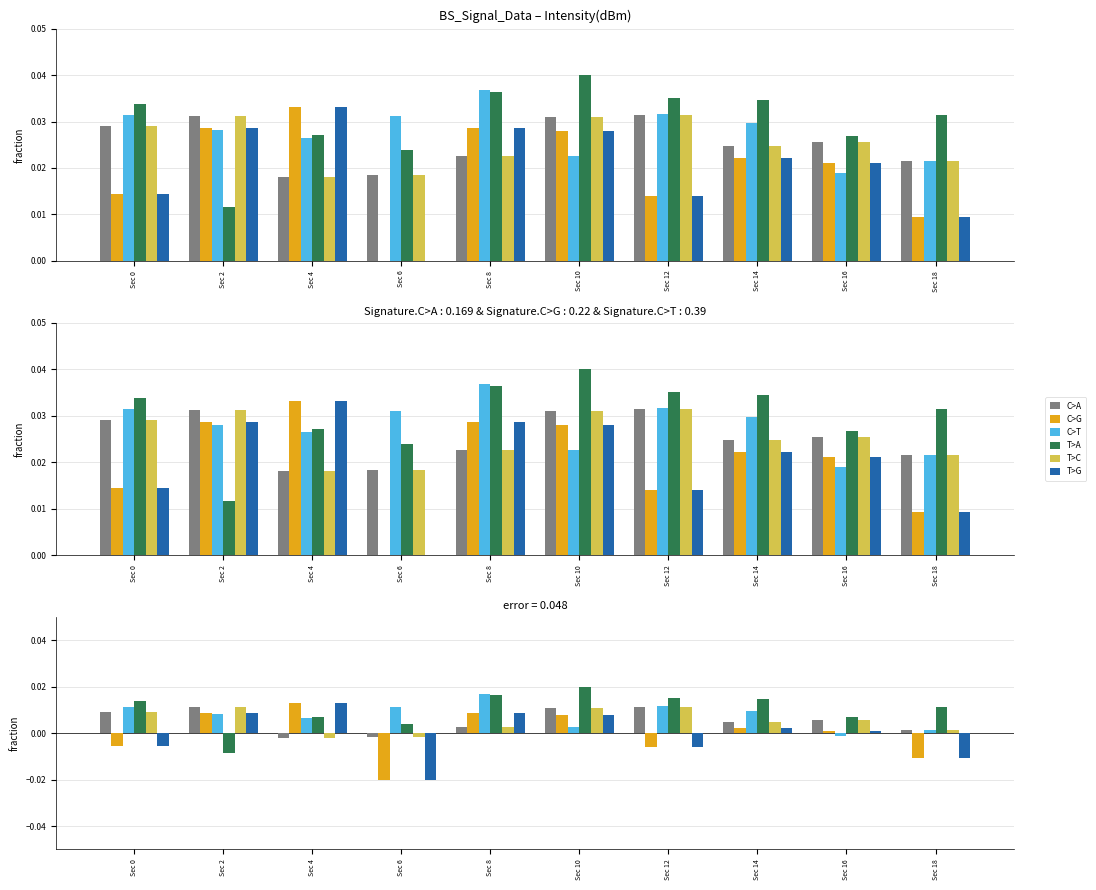

Reading right to left, what are all the values shown in this chart?

C>A: Sec 18=0.0	Sec 16=0.0	Sec 14=0.0	Sec 12=0.0	Sec 10=0.0	Sec 8=0.0	Sec 6=-0.0	Sec 4=-0.0	Sec 2=0.0	Sec 0=0.0
C>G: Sec 18=-0.0	Sec 16=0.0	Sec 14=0.0	Sec 12=-0.0	Sec 10=0.0	Sec 8=0.0	Sec 6=-0.0	Sec 4=0.0	Sec 2=0.0	Sec 0=-0.0
C>T: Sec 18=0.0	Sec 16=-0.0	Sec 14=0.0	Sec 12=0.0	Sec 10=0.0	Sec 8=0.0	Sec 6=0.0	Sec 4=0.0	Sec 2=0.0	Sec 0=0.0
T>A: Sec 18=0.0	Sec 16=0.0	Sec 14=0.0	Sec 12=0.0	Sec 10=0.0	Sec 8=0.0	Sec 6=0.0	Sec 4=0.0	Sec 2=-0.0	Sec 0=0.0
T>C: Sec 18=0.0	Sec 16=0.0	Sec 14=0.0	Sec 12=0.0	Sec 10=0.0	Sec 8=0.0	Sec 6=-0.0	Sec 4=-0.0	Sec 2=0.0	Sec 0=0.0
T>G: Sec 18=-0.0	Sec 16=0.0	Sec 14=0.0	Sec 12=-0.0	Sec 10=0.0	Sec 8=0.0	Sec 6=-0.0	Sec 4=0.0	Sec 2=0.0	Sec 0=-0.0